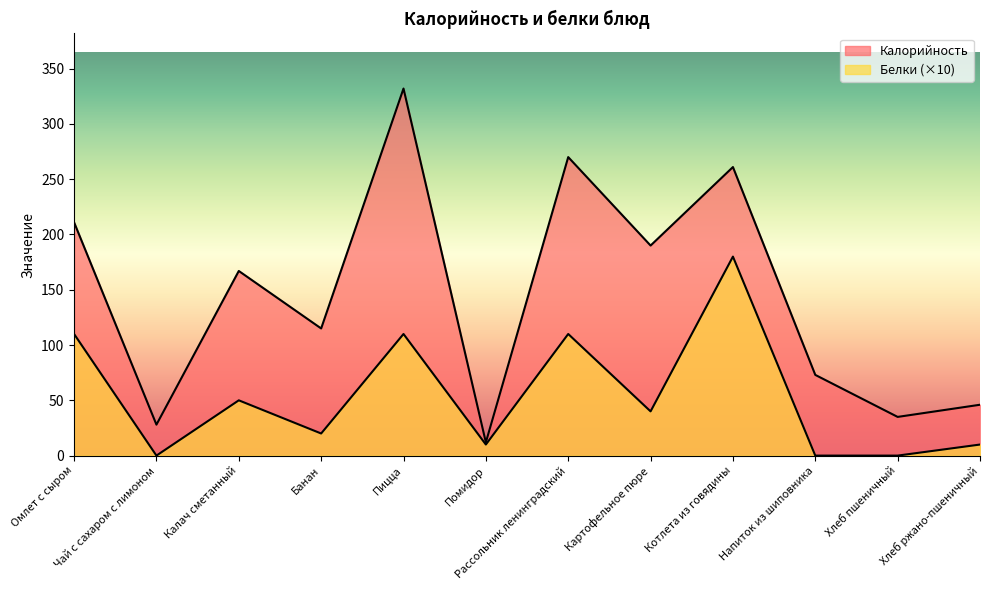

At which category is the sum across all series the highest?

Пицца